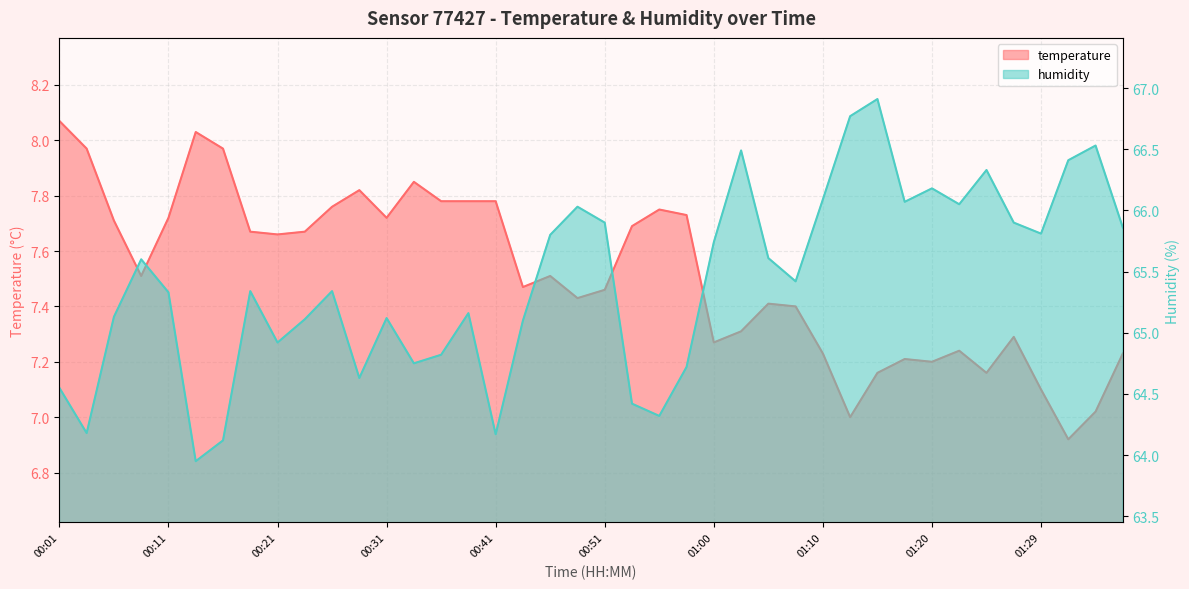

What is the highest value of the humidity series?

66.9